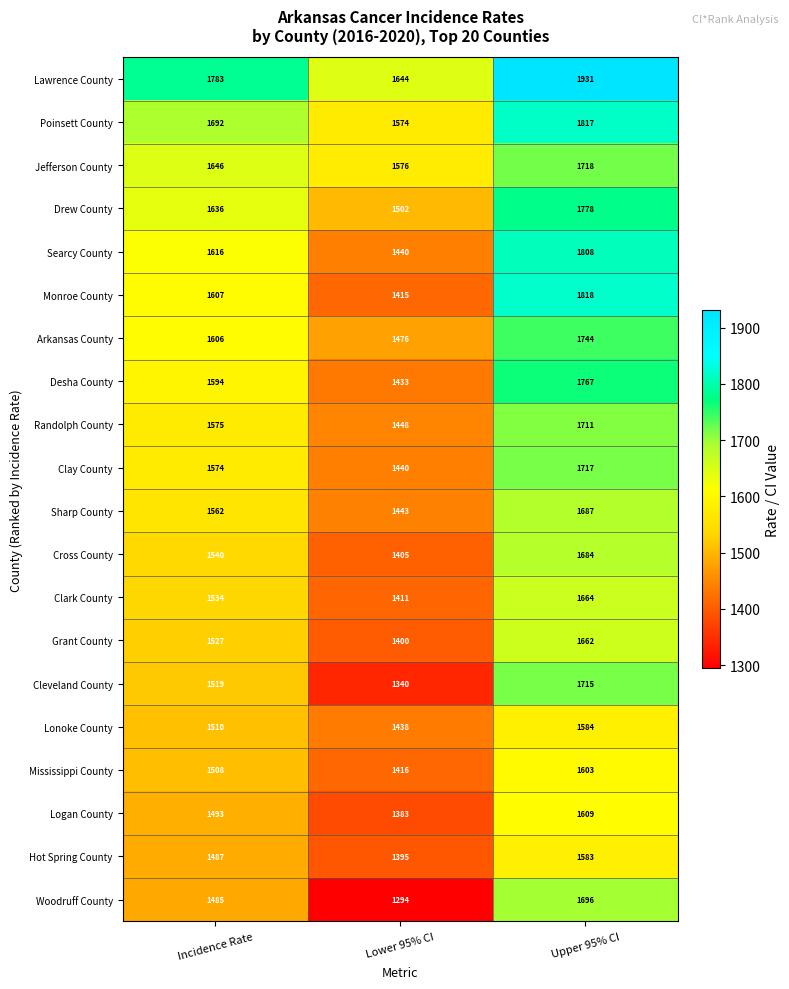

The value of Desha County at Incidence Rate is 807. True or false?

False